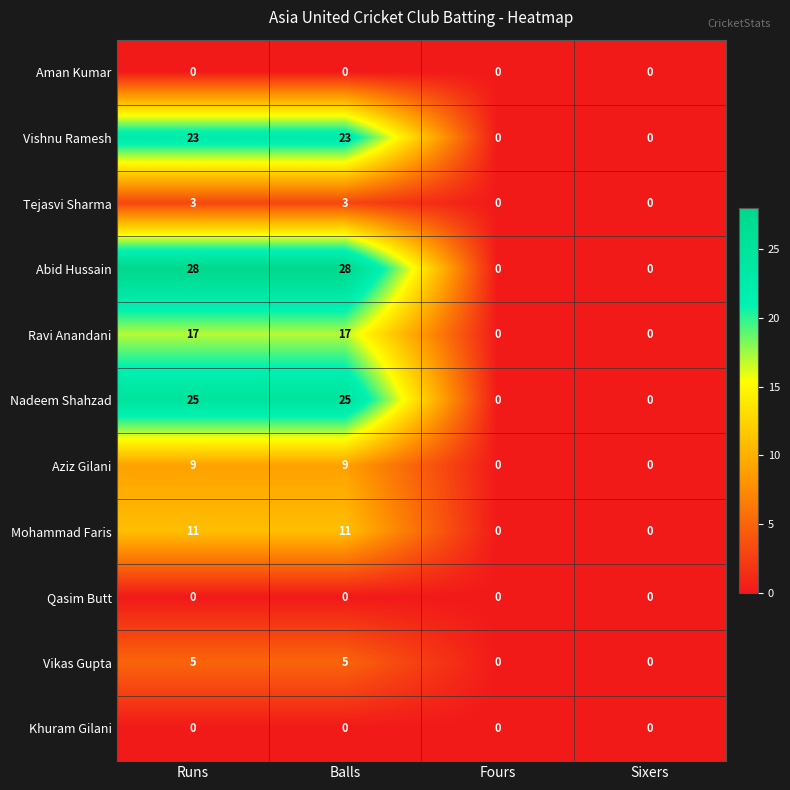

How many Abid Hussain values are between 0 and 28?

4